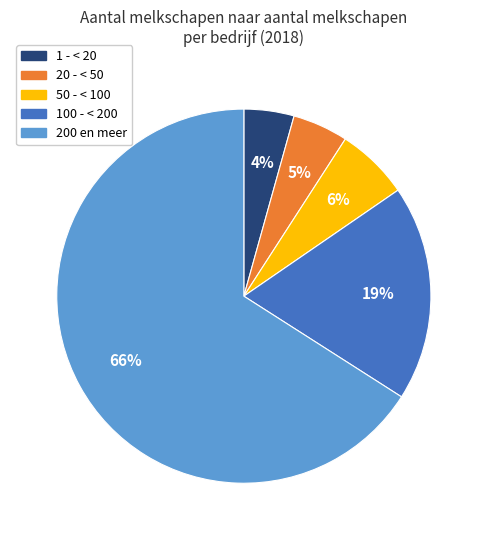

Count the number of slices in the pie.

5